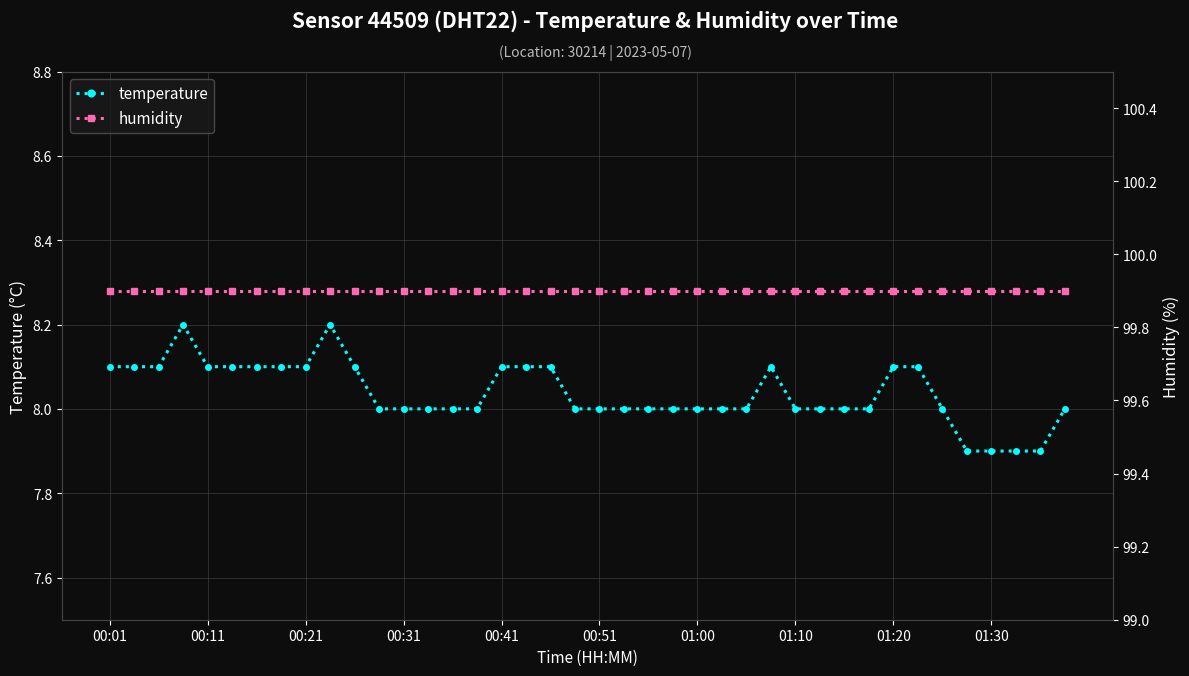

True or false: temperature has more than 0 points higher than both neighbors.

True